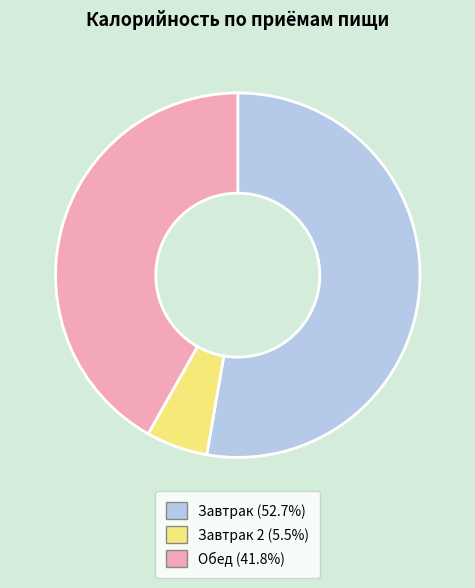

Does any single category account for the majority?

Yes